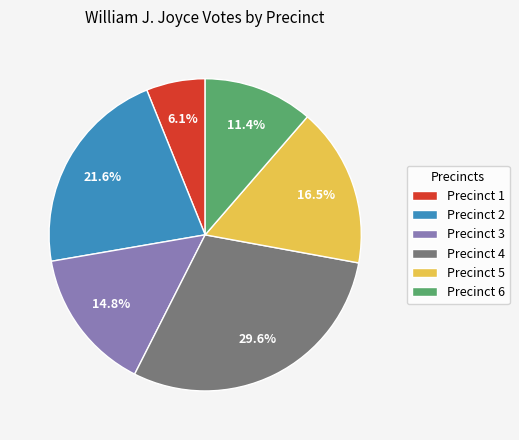

What percentage is the Precinct 3 slice, to the nearest percent?

15%